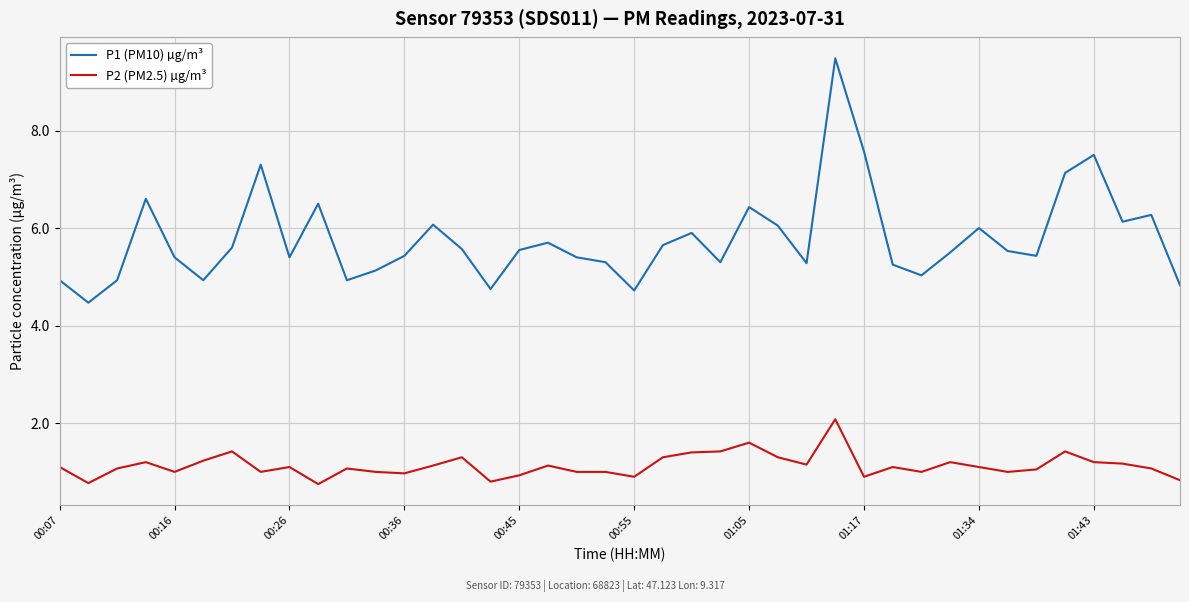

Which series has the largest range (max minus min)?

P1 (PM10) µg/m³